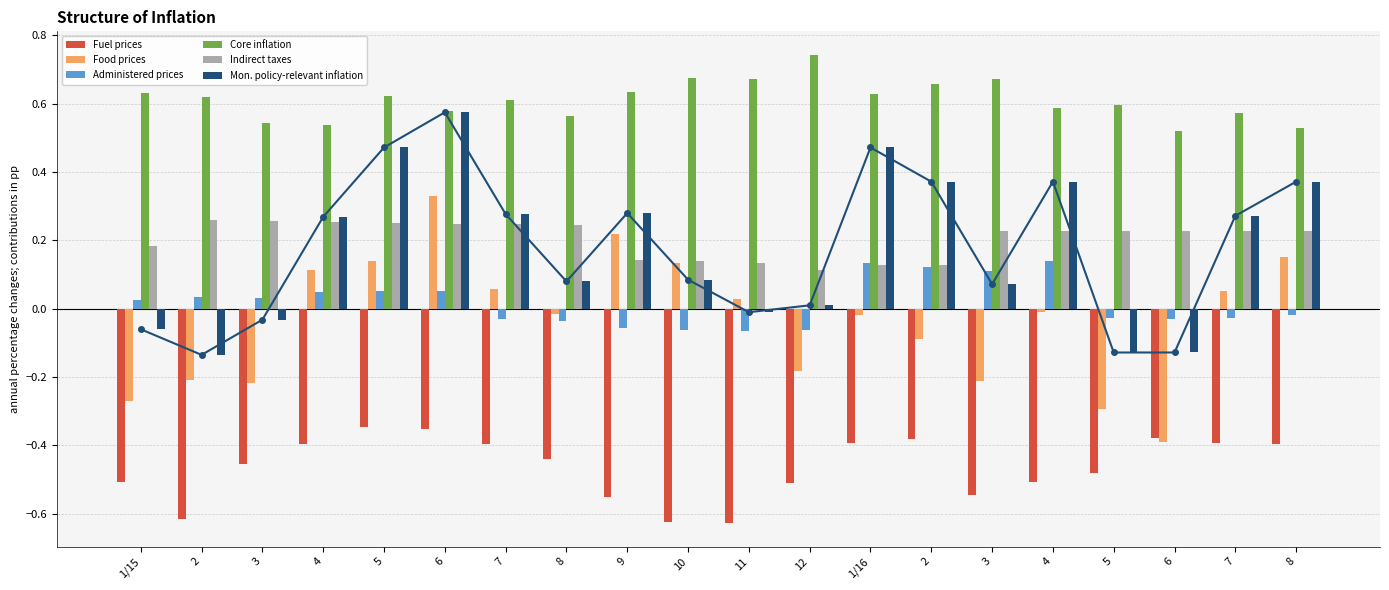

What is the difference between the maximum and second lowest values in the Administered prices series?

0.2